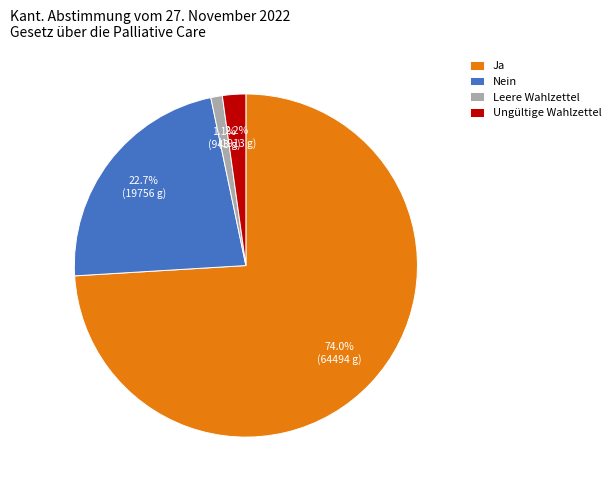

What portion of the pie excludes Ja?

26.0%